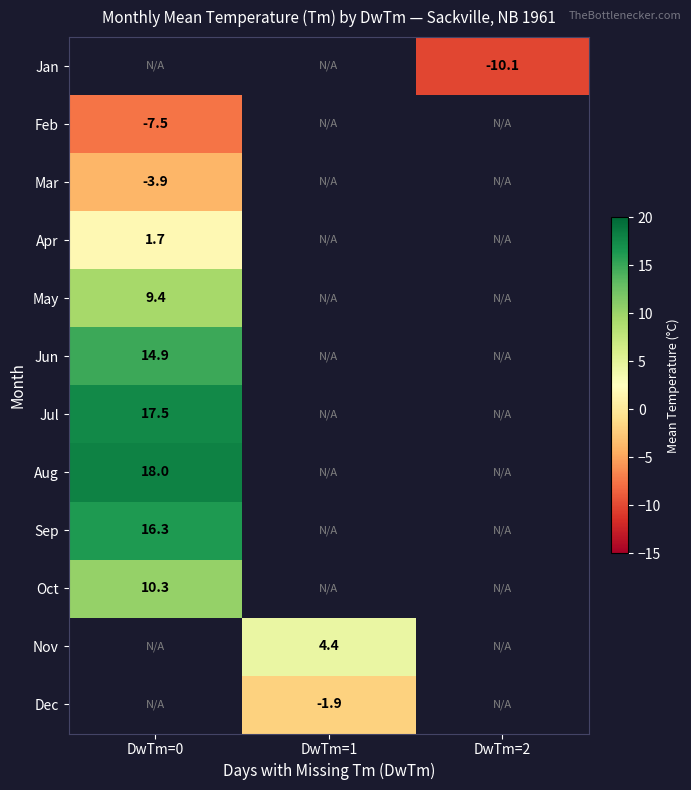

Is it true that Dec equals -1.9 at DwTm=1?

True